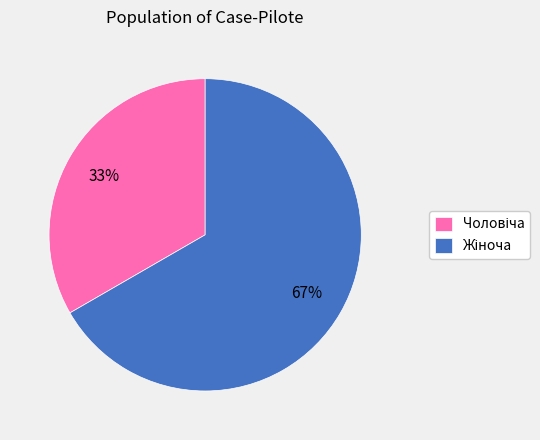

To the nearest percent, what is the average slice percentage?

50%